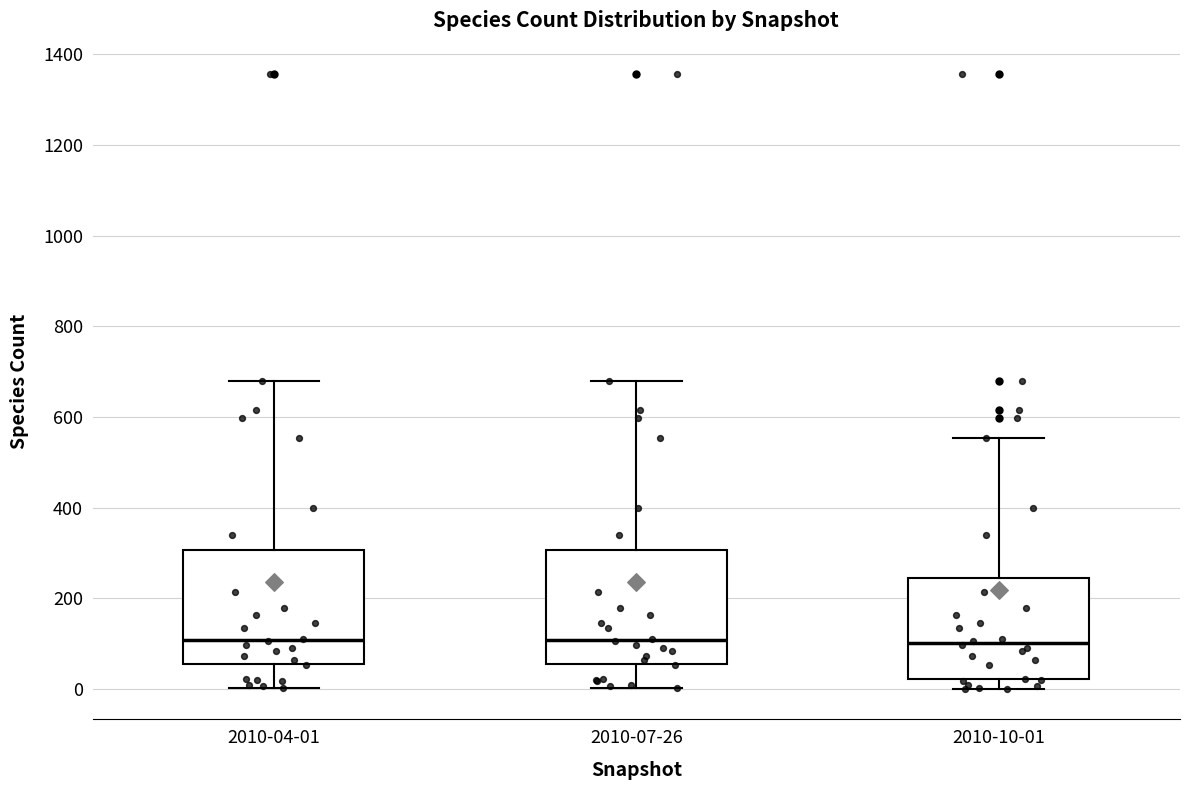

Reading left to right, read every box against the y-axis: the position of its median line, the range the box covers, and the ends of its whiskers. The values are not printed on the chart, so give them approximately, as read against the axis.

2010-04-01: median 100, box 60 to 300, whiskers 0 to 680
2010-07-26: median 100, box 60 to 300, whiskers 0 to 680
2010-10-01: median 100, box 20 to 240, whiskers 0 to 560